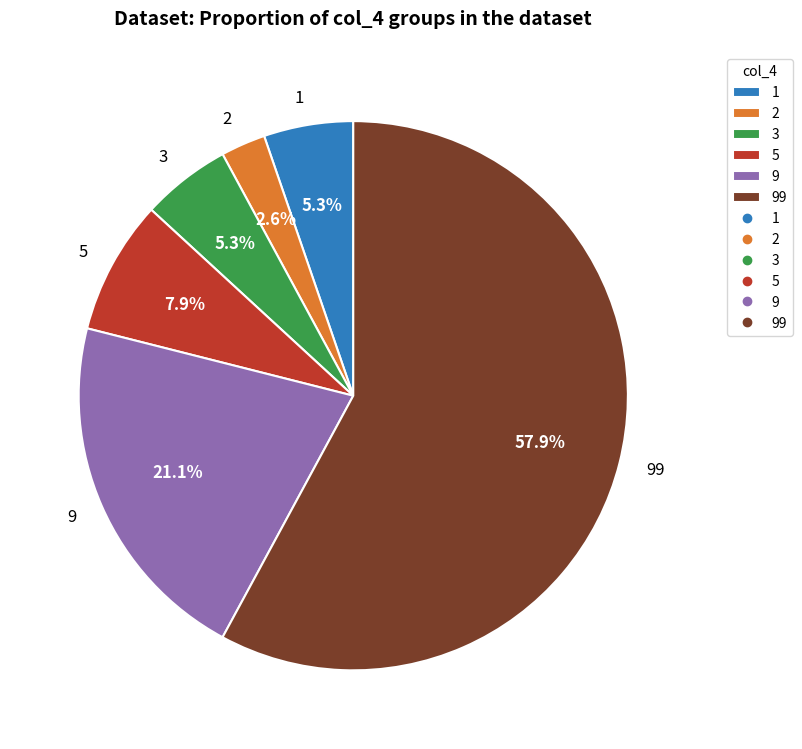

Which slice is the largest?

99